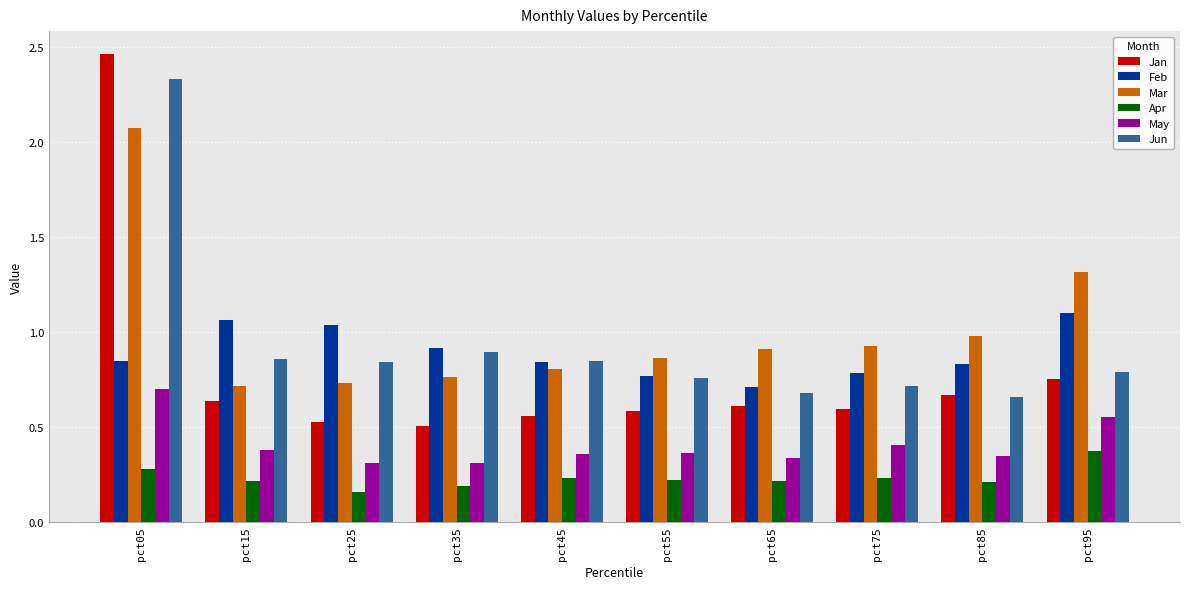

What is the total value across all series at pct45?

3.6